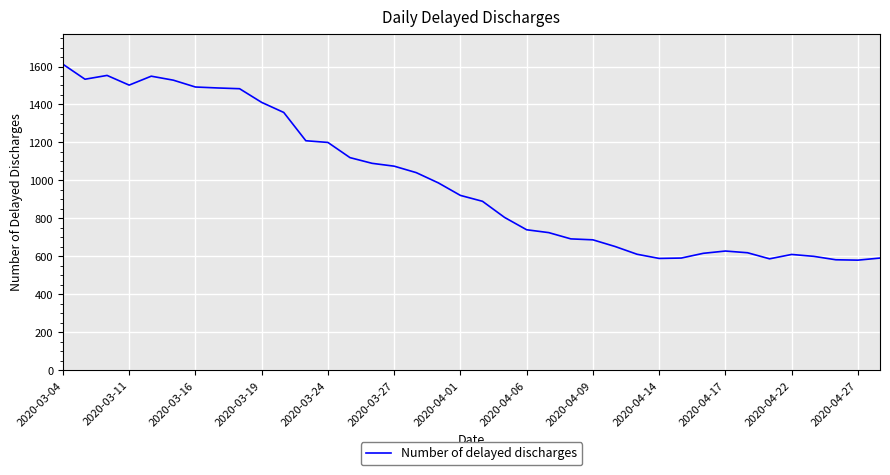

What is the smallest value displayed?

580